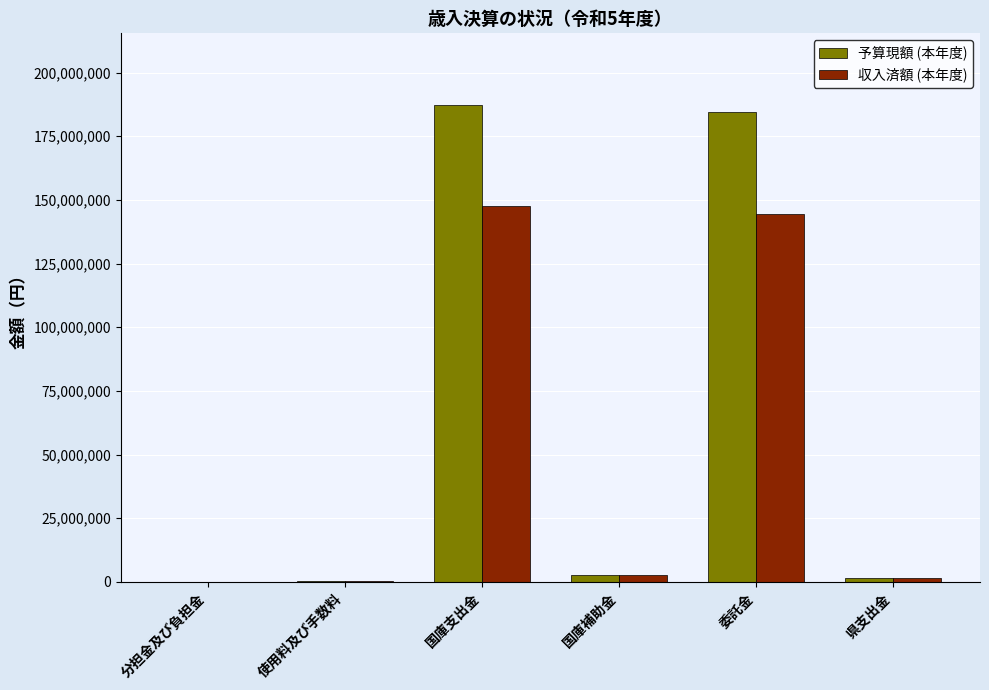

Between 分担金及び負担金 and 国庫支出金, which series saw the biggest shift?

予算現額 (本年度)